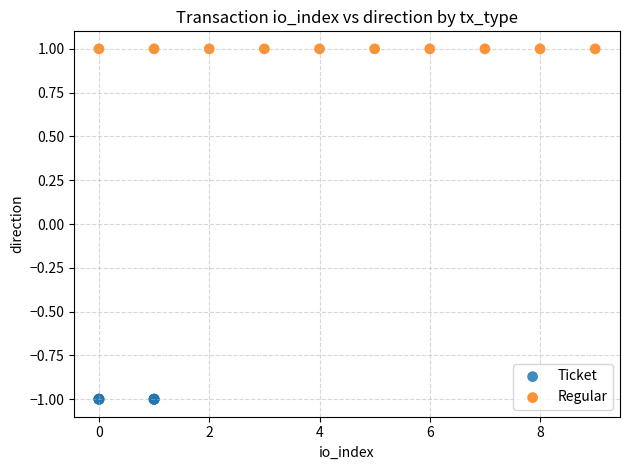

Which series contains the lowest Y value?

Ticket